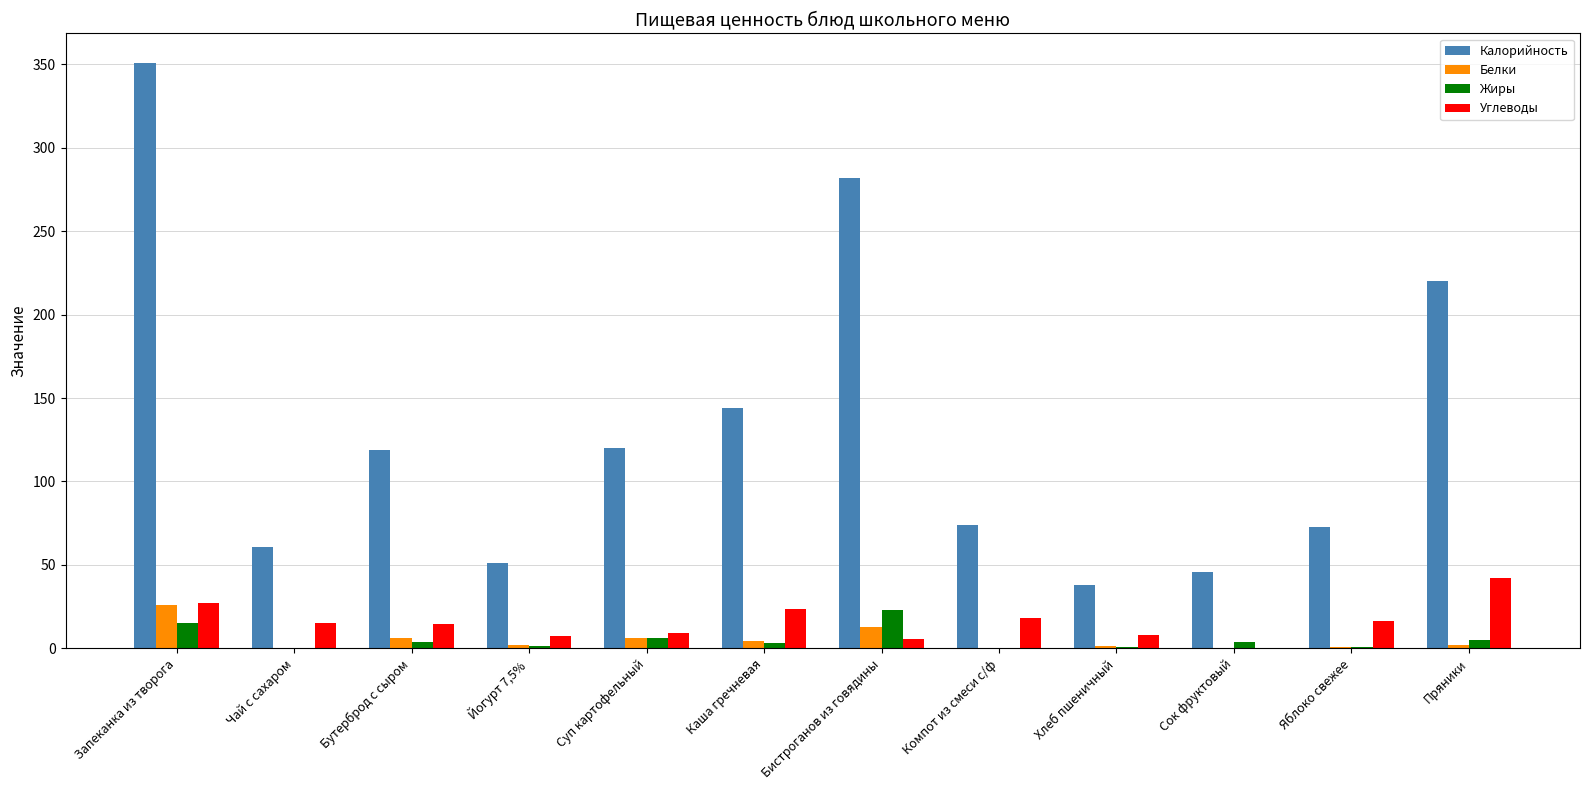

Does the chart contain stacked bars?

No